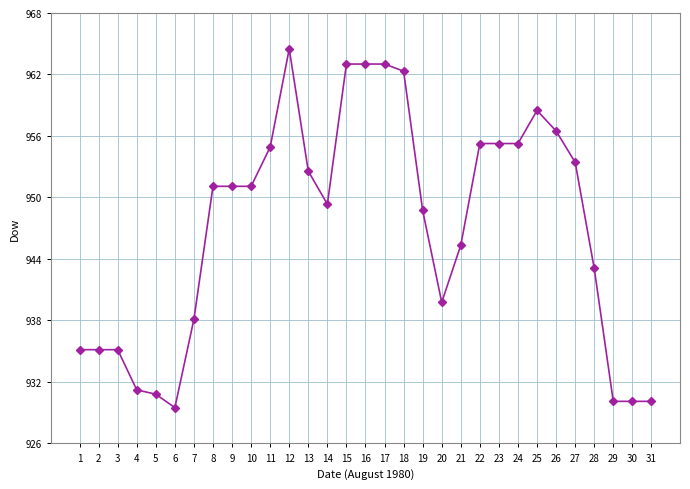

Which category has the highest value across all series?

12